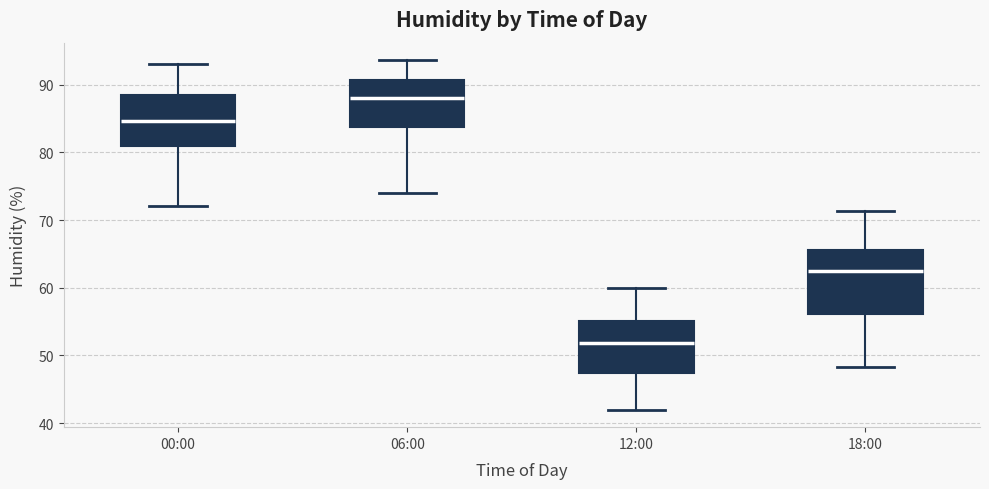

Where is the upper edge of the box for 18:00 on the y-axis? The values are not printed on the chart, so give them approximately, as read against the axis.

66